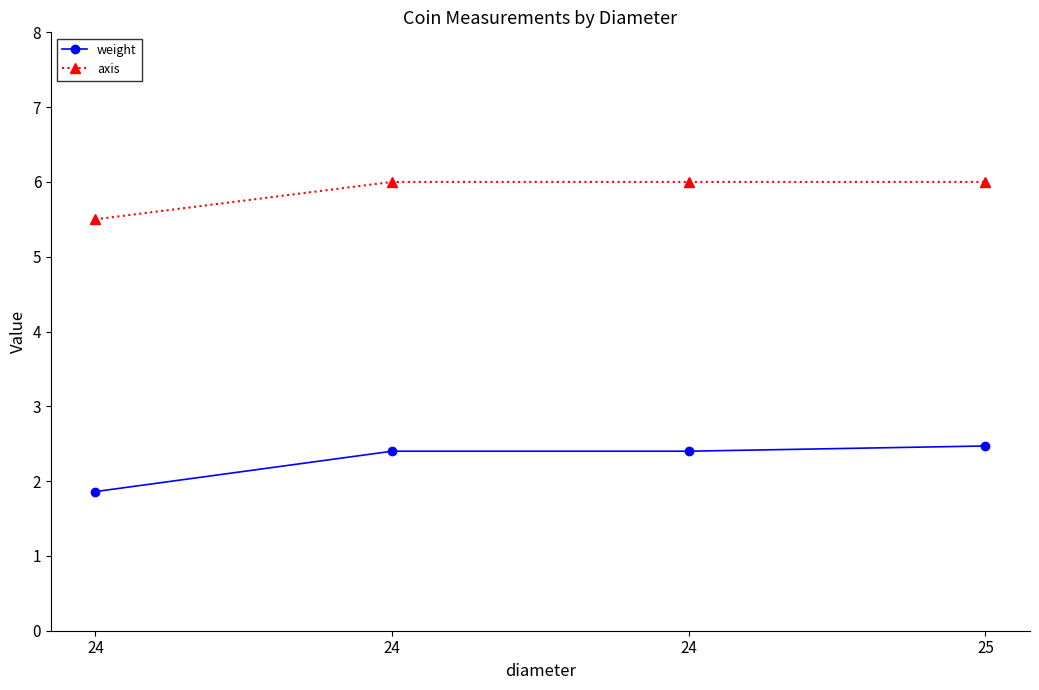

Does the chart have visible grid lines?

No